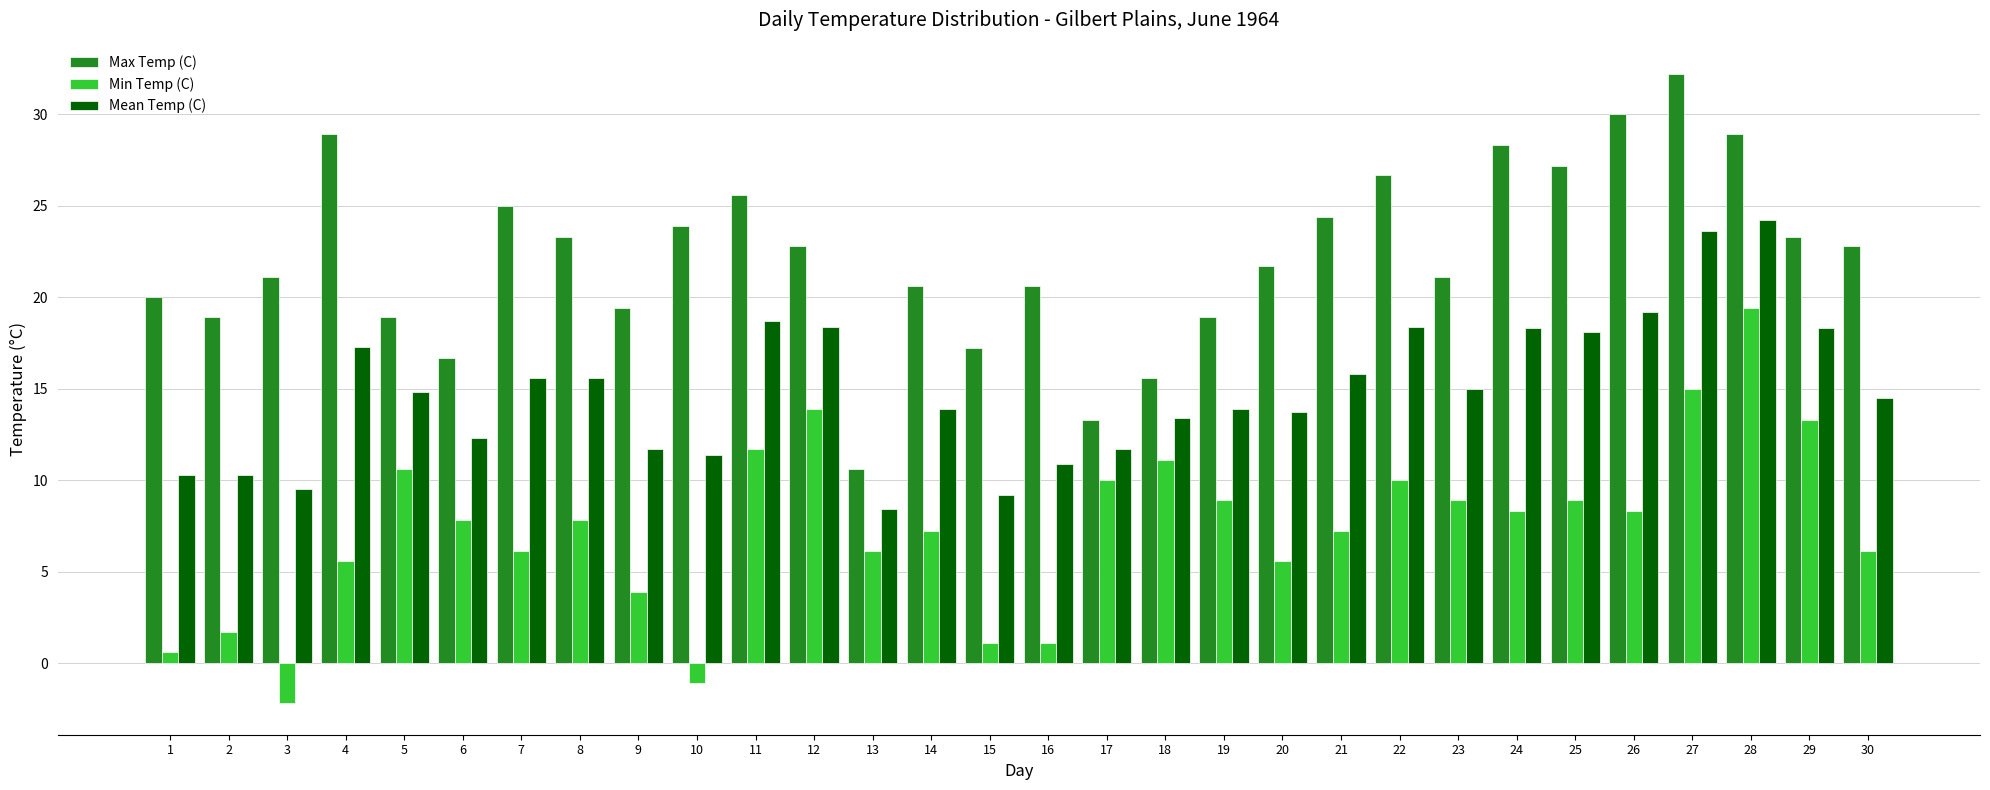

What is the spread (max minus min) of values at 30?

16.7